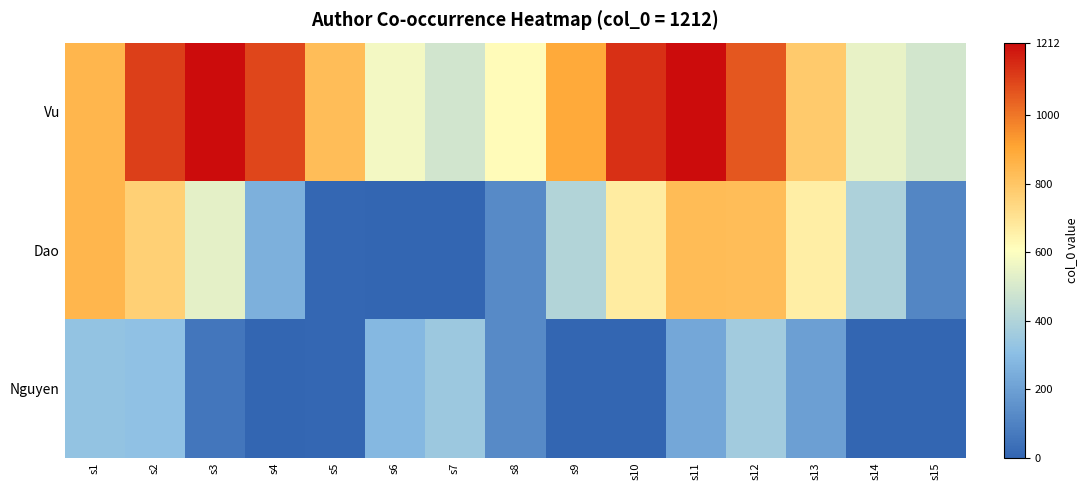

Which series changed the most between s9 and s15?

Vu